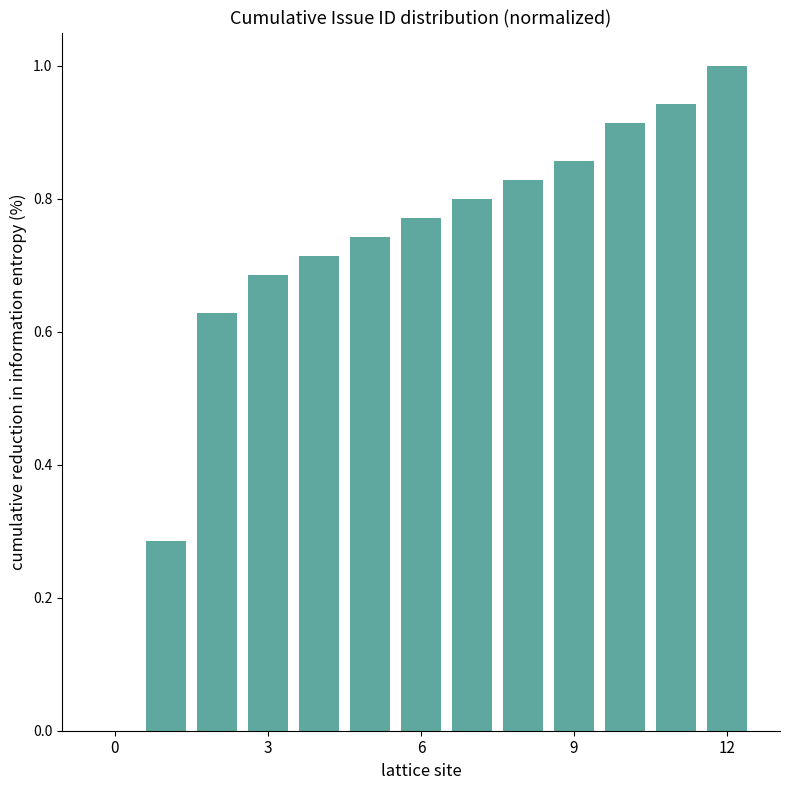

What is the sum of all values?

9.2